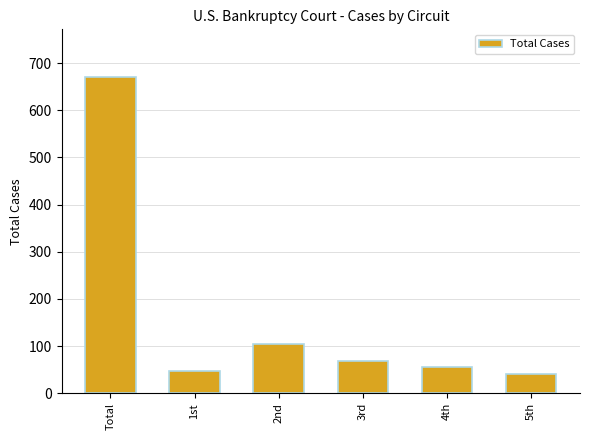

What is the sum of the values at 3rd and 1st?

115